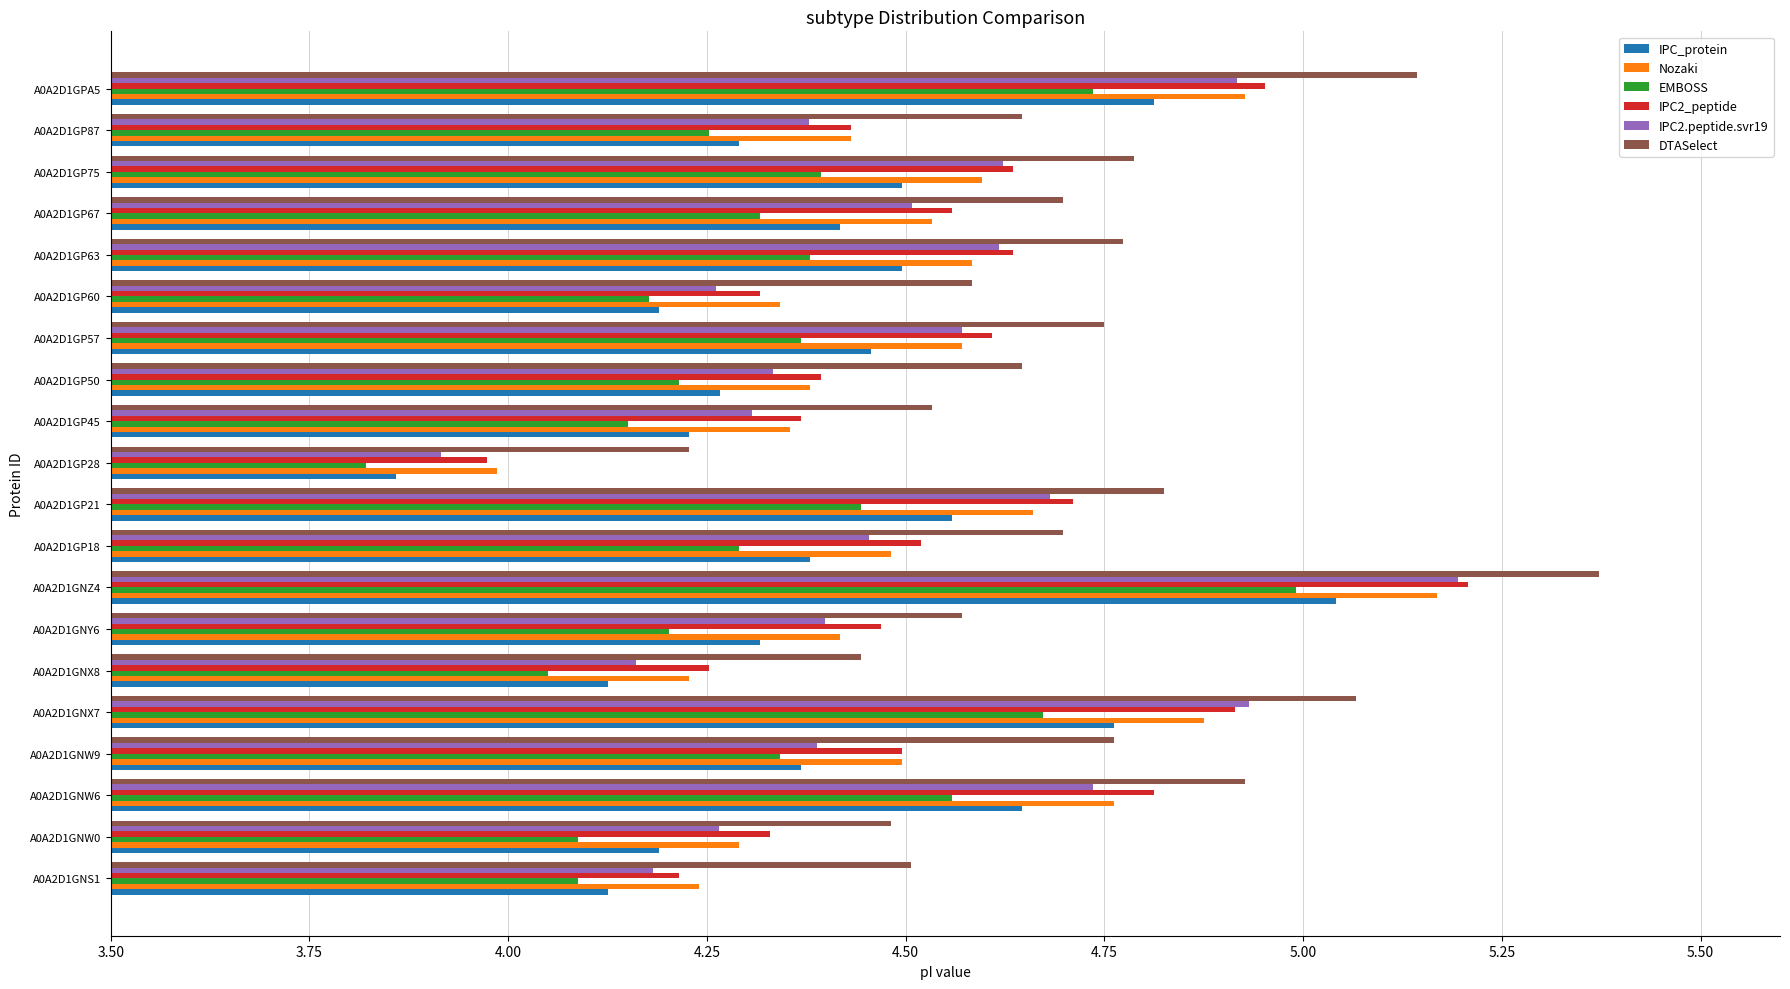

At which label does IPC2.peptide.svr19 reach its minimum?

A0A2D1GP28